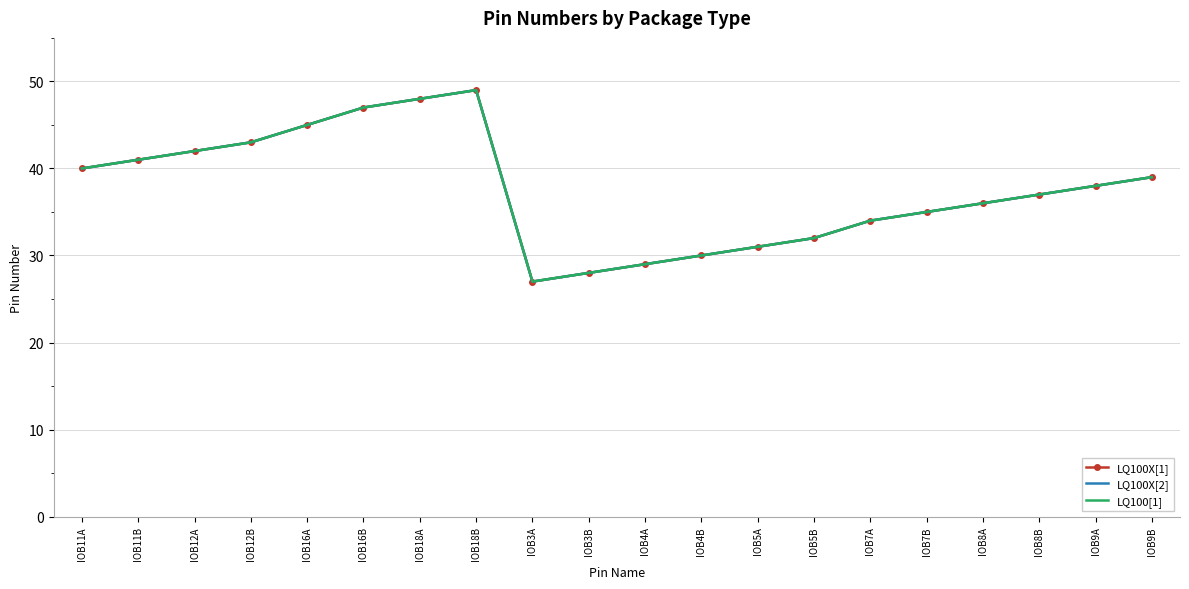

What is the sum of the LQ100X[1] values at IOB11B and IOB12A?

83